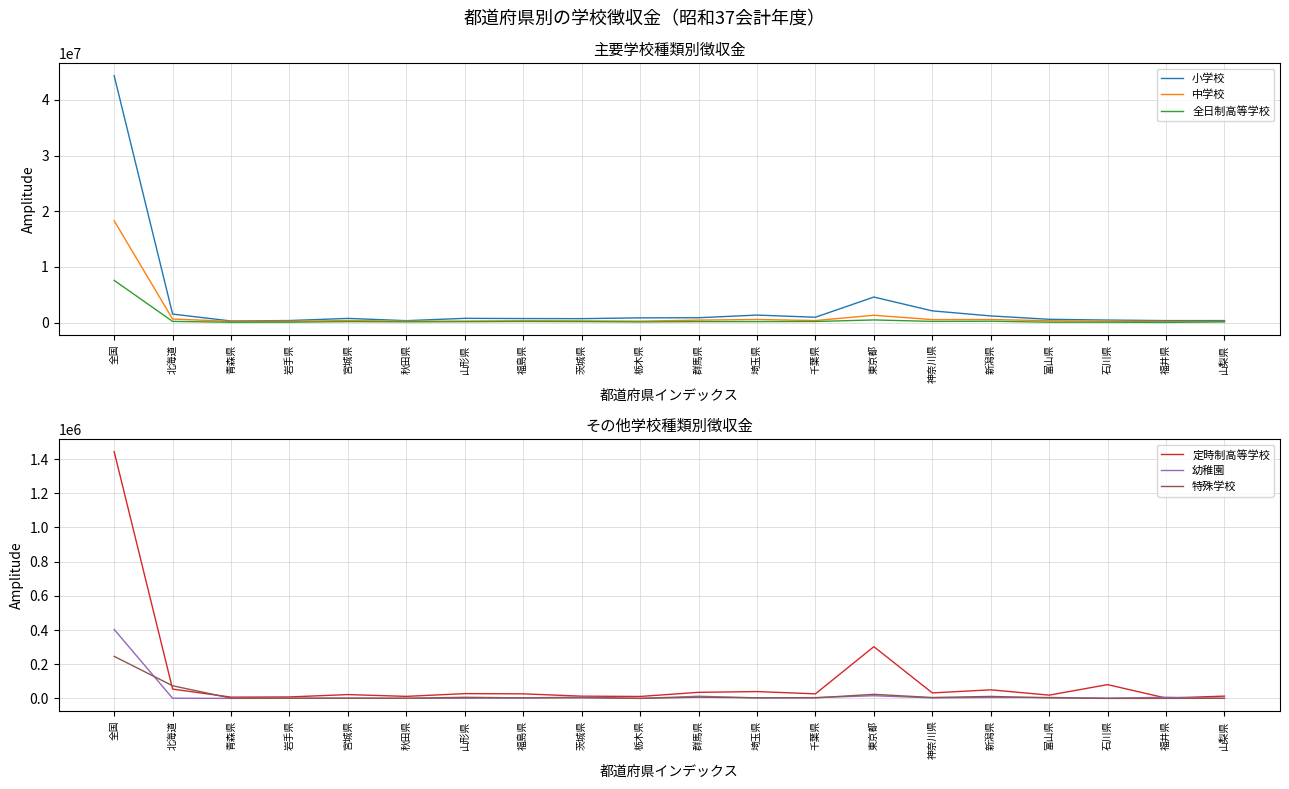

Reading left to right, what are all the values shown in this chart?

小学校: 全国=44360326	北海道=1530038	青森県=290254	岩手県=369512	宮城県=753982	秋田県=347475	山形県=763951	福島県=727054	茨城県=708596	栃木県=854401	群馬県=873877	埼玉県=1350882	千葉県=964102	東京都=4592830	神奈川県=2106430	新潟県=1199445	富山県=592084	石川県=457157	福井県=359971	山梨県=361904
中学校: 全国=18294242	北海道=643844	青森県=221047	岩手県=243819	宮城県=370229	秋田県=252828	山形県=281222	福島県=328245	茨城県=315310	栃木県=259550	群馬県=445340	埼玉県=559456	千葉県=368958	東京都=1319413	神奈川県=534931	新潟県=555060	富山県=336032	石川県=268246	福井県=198037	山梨県=198194
全日制高等学校: 全国=7587715	北海道=218751	青森県=60998	岩手県=77150	宮城県=173880	秋田県=134088	山形県=160940	福島県=203175	茨城県=177155	栃木県=119815	群馬県=175639	埼玉県=184856	千葉県=196399	東京都=478863	神奈川県=214591	新潟県=247240	富山県=72970	石川県=69464	福井県=38900	山梨県=127753
定時制高等学校: 全国=1443639	北海道=54475	青森県=7276	岩手県=8463	宮城県=22263	秋田県=11745	山形県=27848	福島県=26559	茨城県=12986	栃木県=11225	群馬県=35411	埼玉県=39883	千葉県=26550	東京都=302539	神奈川県=32089	新潟県=50071	富山県=19047	石川県=80522	福井県=1719	山梨県=13314
幼稚園: 全国=403378	北海道=811	青森県=0	岩手県=551	宮城県=600	秋田県=491	山形県=665	福島県=2995	茨城県=7475	栃木県=28	群馬県=12580	埼玉県=3107	千葉県=4646	東京都=15531	神奈川県=2982	新潟県=5469	富山県=5429	石川県=1202	福井県=6593	山梨県=0
特殊学校: 全国=245866	北海道=73852	青森県=1381	岩手県=1112	宮城県=1466	秋田県=753	山形県=6411	福島県=3076	茨城県=3044	栃木県=97	群馬県=6938	埼玉県=3375	千葉県=3059	東京都=23749	神奈川県=5118	新潟県=11517	富山県=3109	石川県=0	福井県=0	山梨県=481